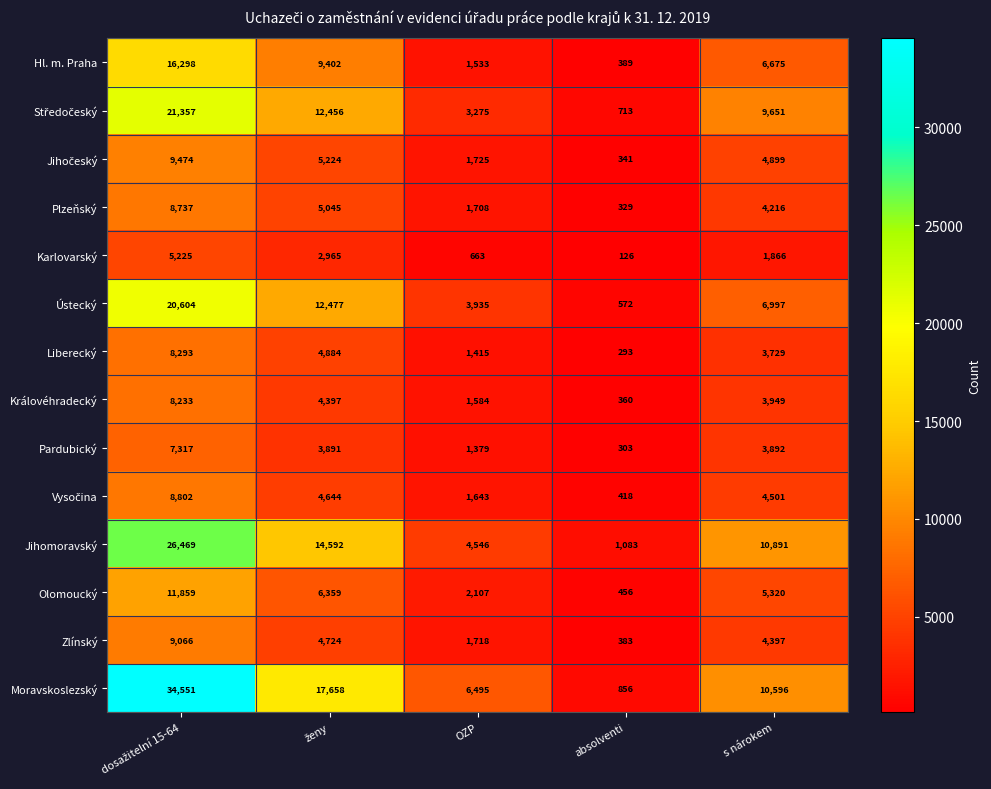

What is the spread (max minus min) of values at s nárokem?

9025